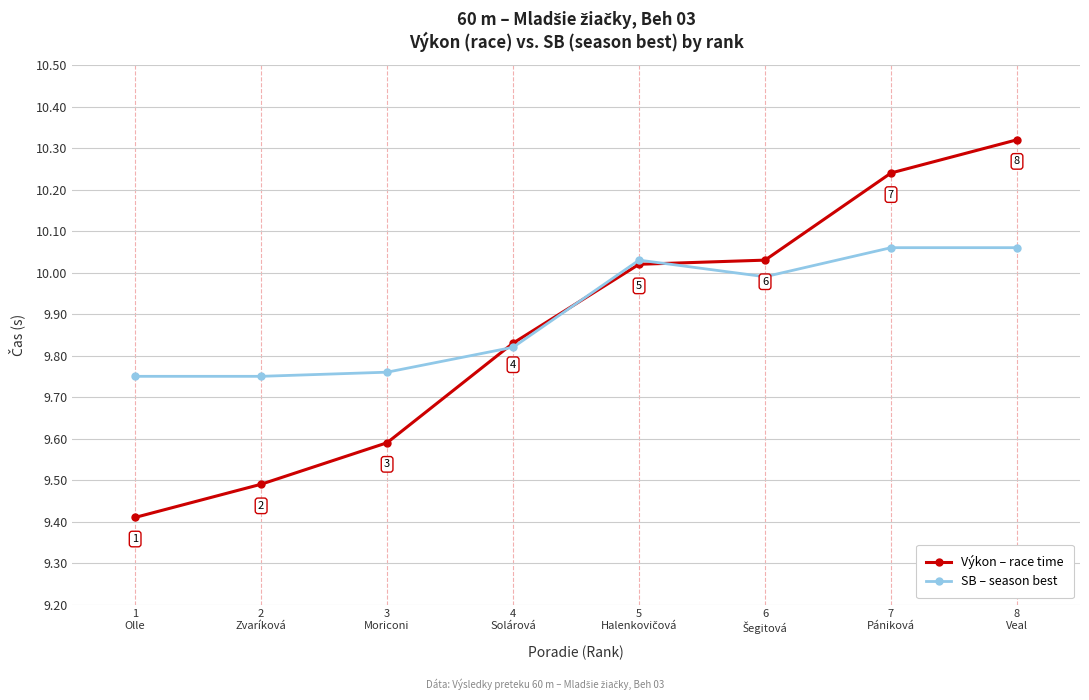

What value does the Výkon – race time series have at 3
Moriconi?

9.6